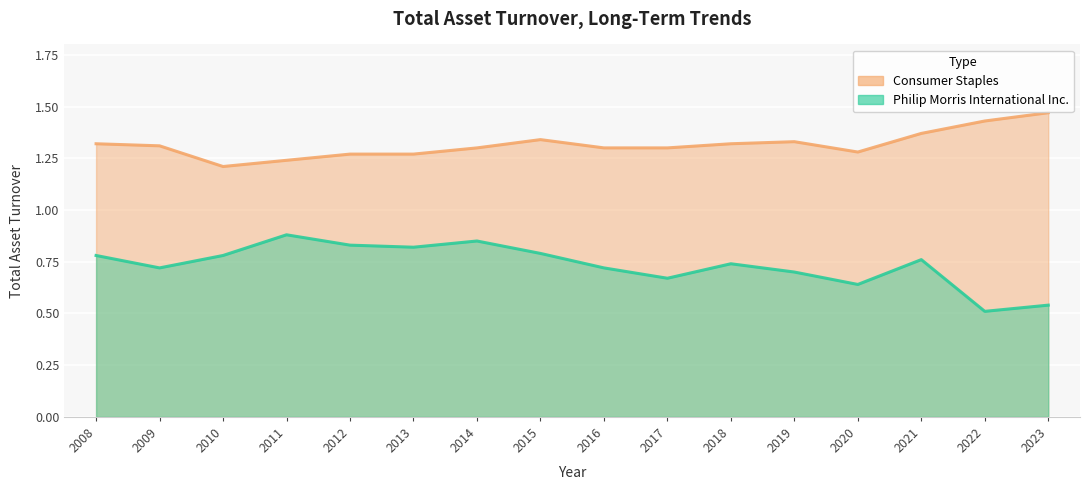

Rank the categories by Consumer Staples value from highest to lowest.

2023, 2022, 2021, 2015, 2019, 2008, 2018, 2009, 2014, 2016, 2017, 2020, 2012, 2013, 2011, 2010